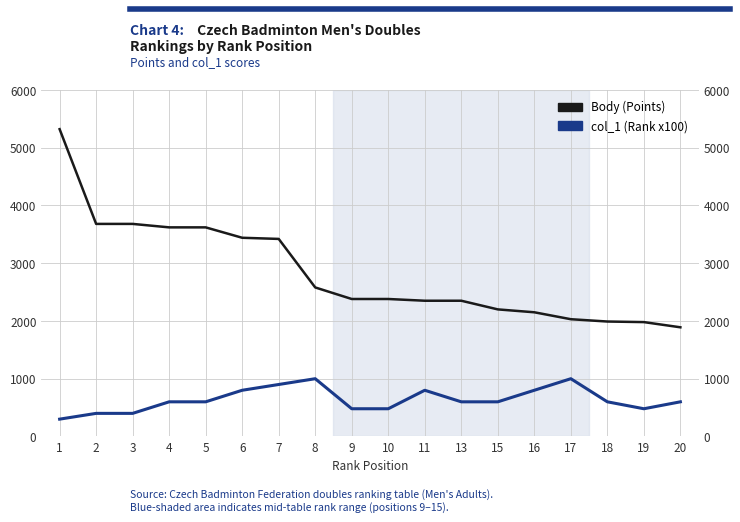

Rank the series by their average value, from lowest to highest.

col_1 (Rank x100), Body (Points)